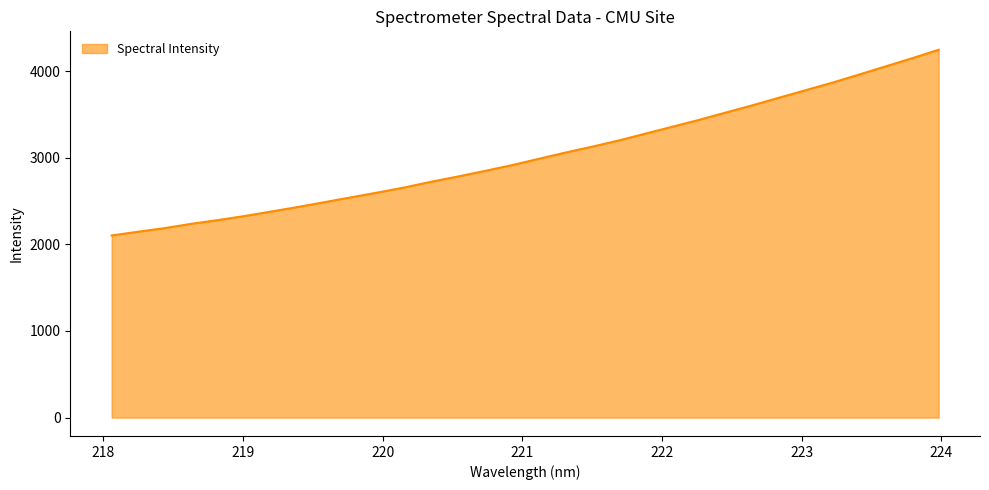

What is the difference between the maximum and minimum values?

2143.9